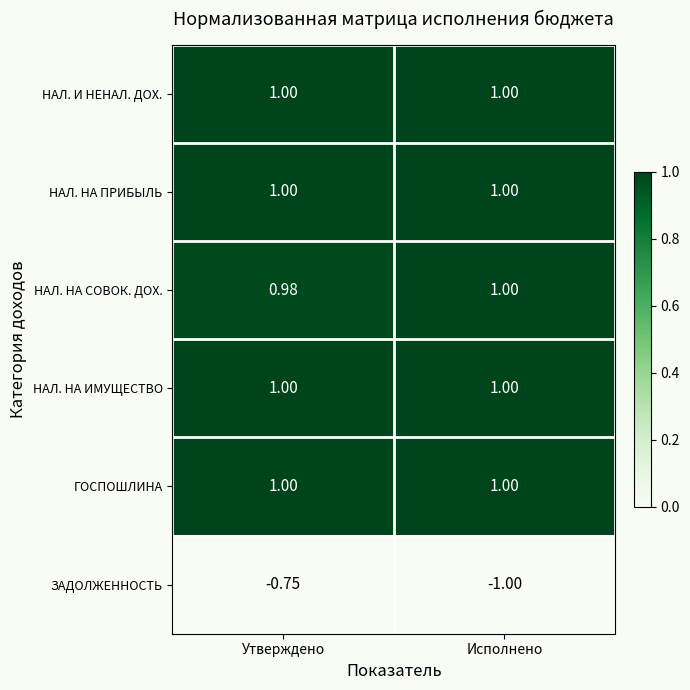

Which series changed the most between Утверждено and Исполнено?

ЗАДОЛЖЕННОСТЬ